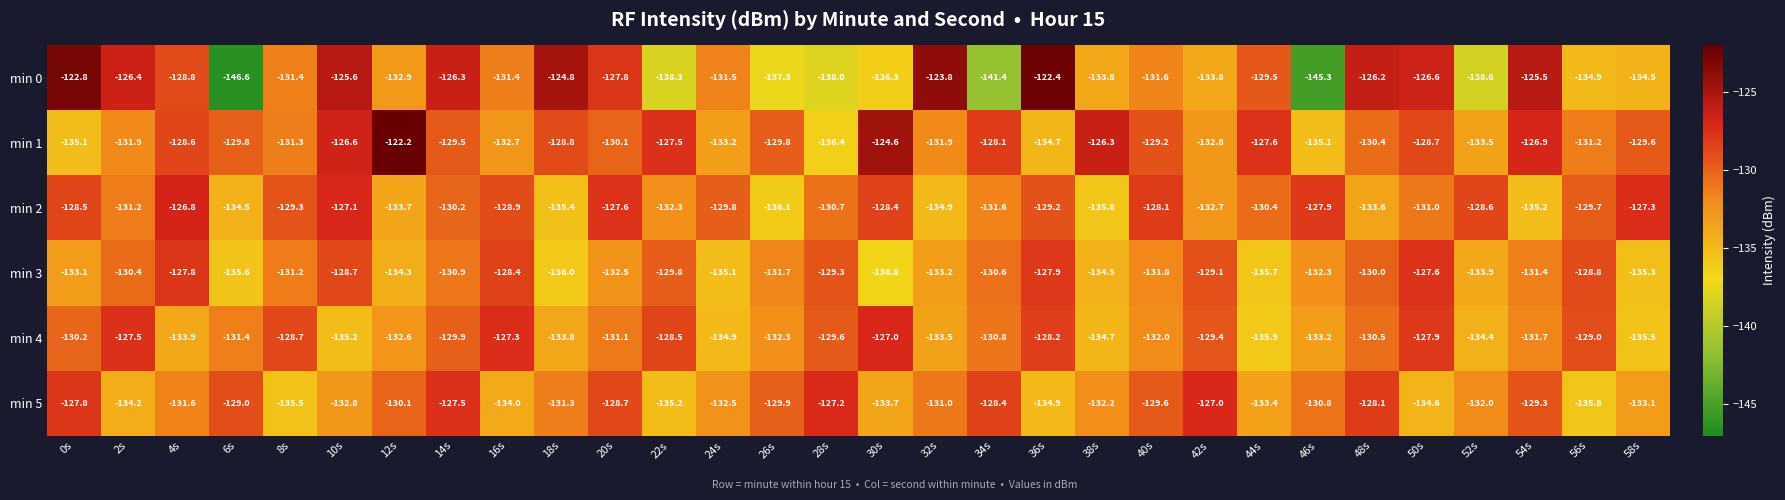

Is it true that min 5 equals -35.6 at 38s?

False